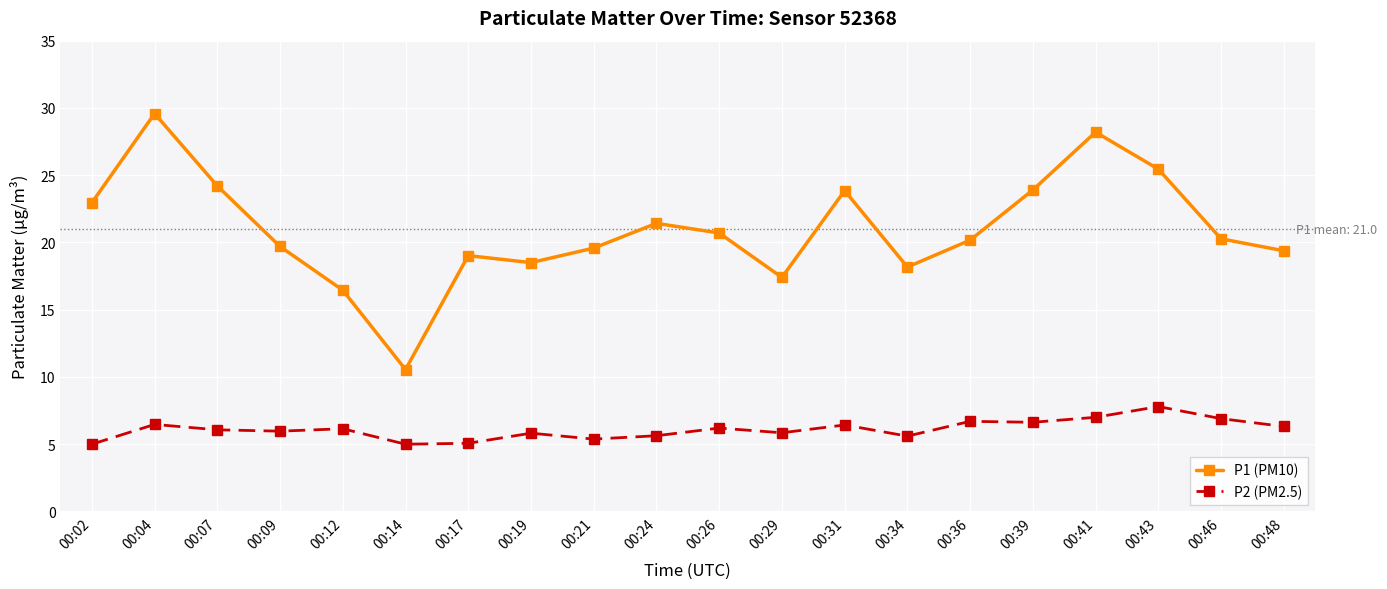

What is the spread (max minus min) of values at 00:12?

10.3